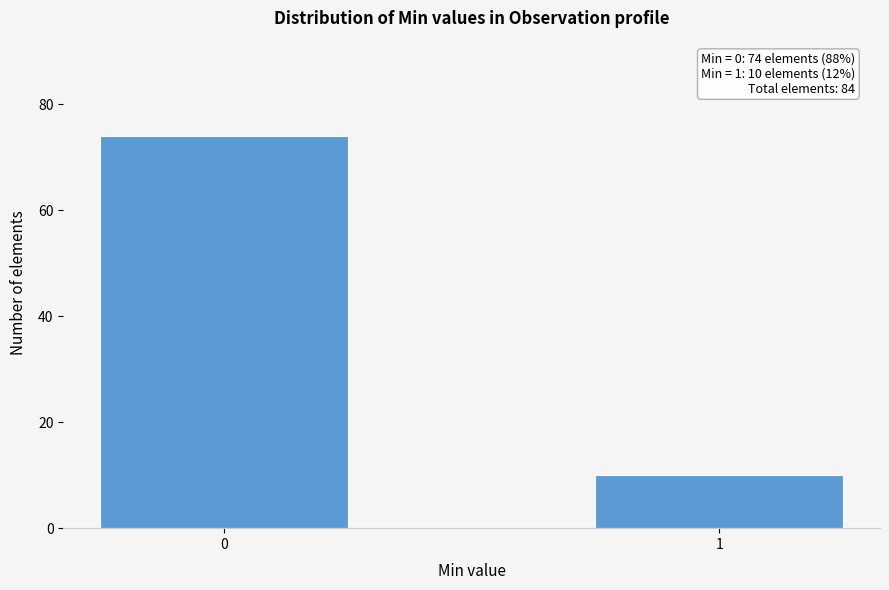

Reading left to right, what are all the values shown in this chart?

0=74	1=10